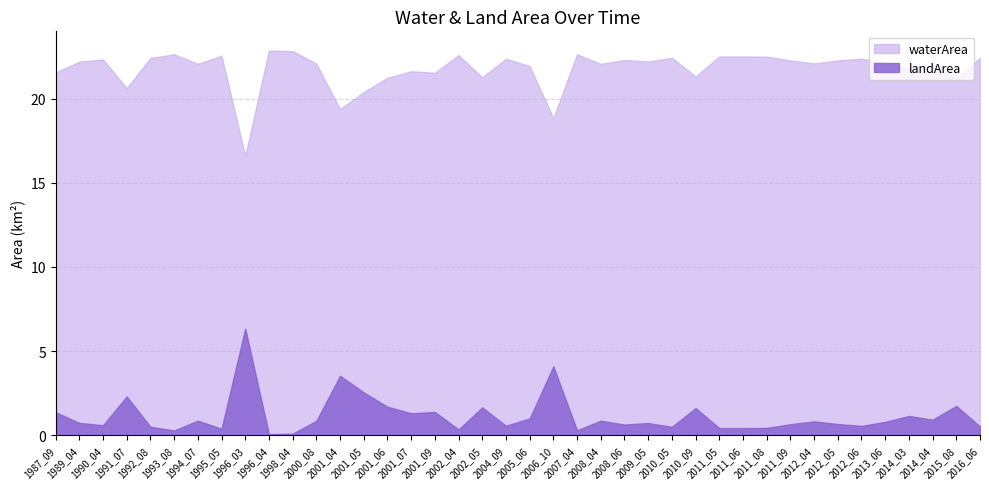

The waterArea series shows 22.5 at 2011_08. True or false?

True